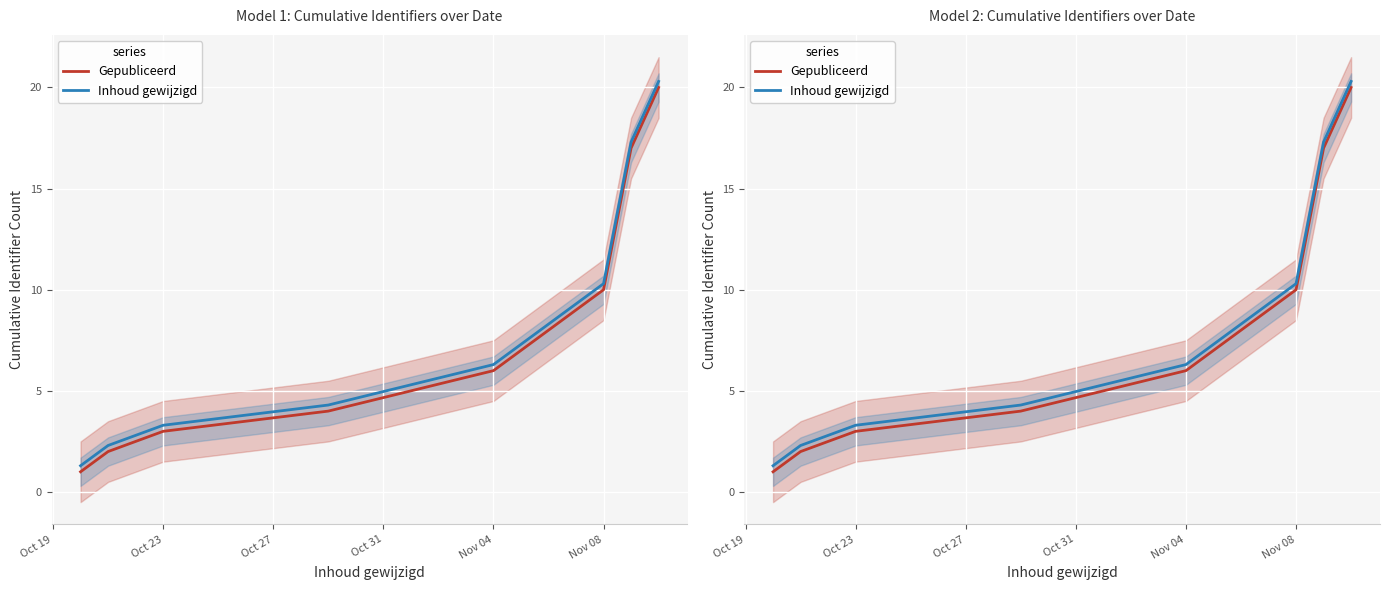

Is it true that Gepubliceerd equals 9.4 at Nov 04?

False